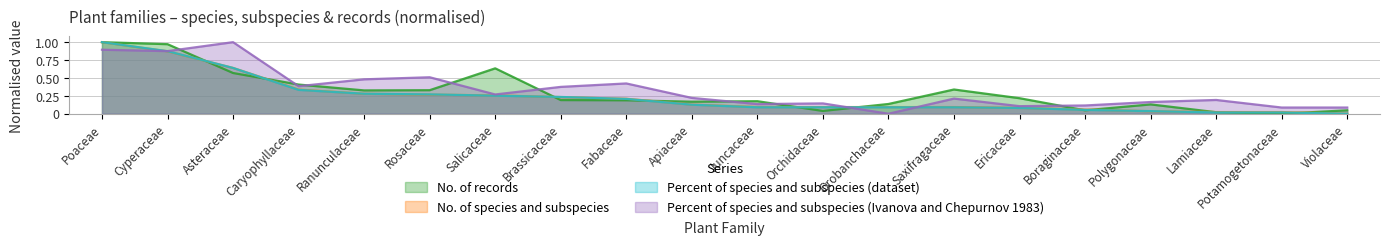

Count the number of data series in this chart.

4